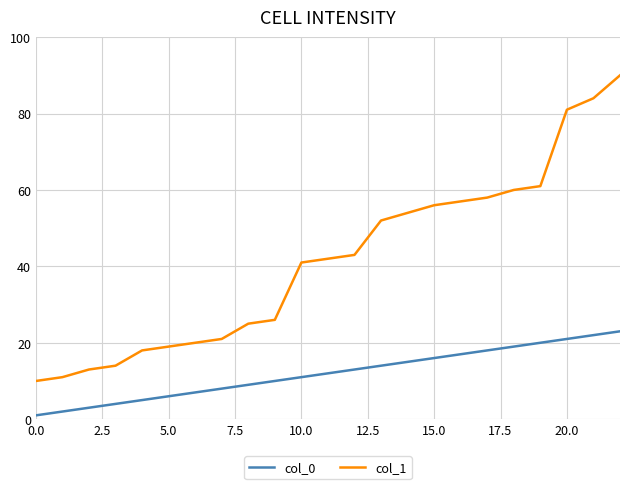

Which series has the largest range (max minus min)?

col_1